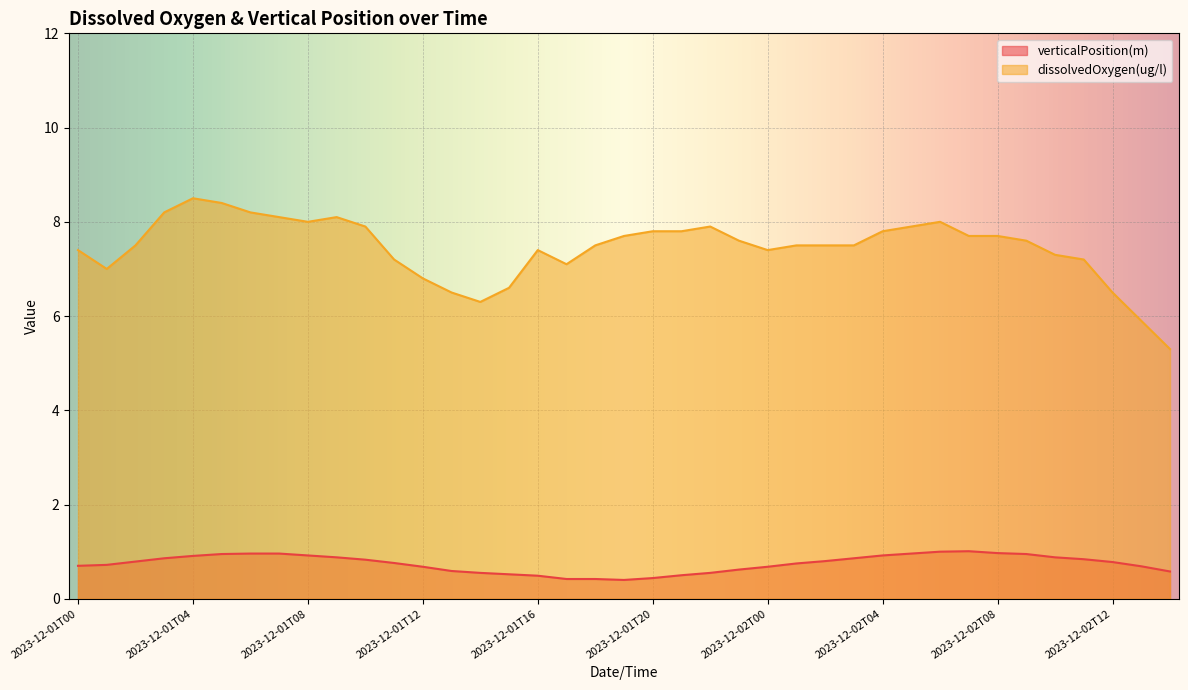

What position from the right is 2023-12-02T00?

15